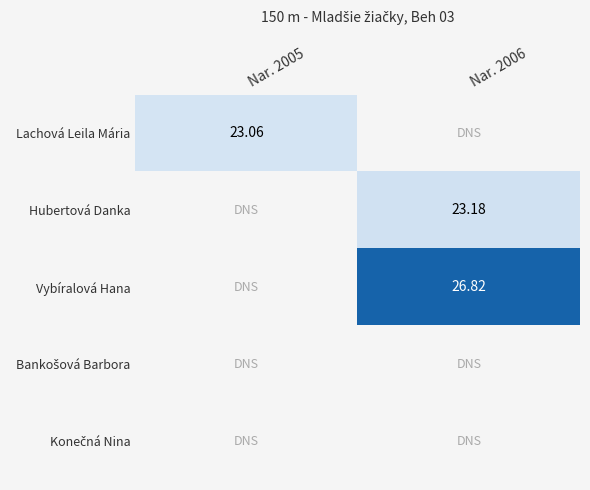

Rank the series by their average value, from lowest to highest.

Lachová Leila Mária, Hubertová Danka, Vybíralová Hana, Bankošová Barbora, Konečná Nina